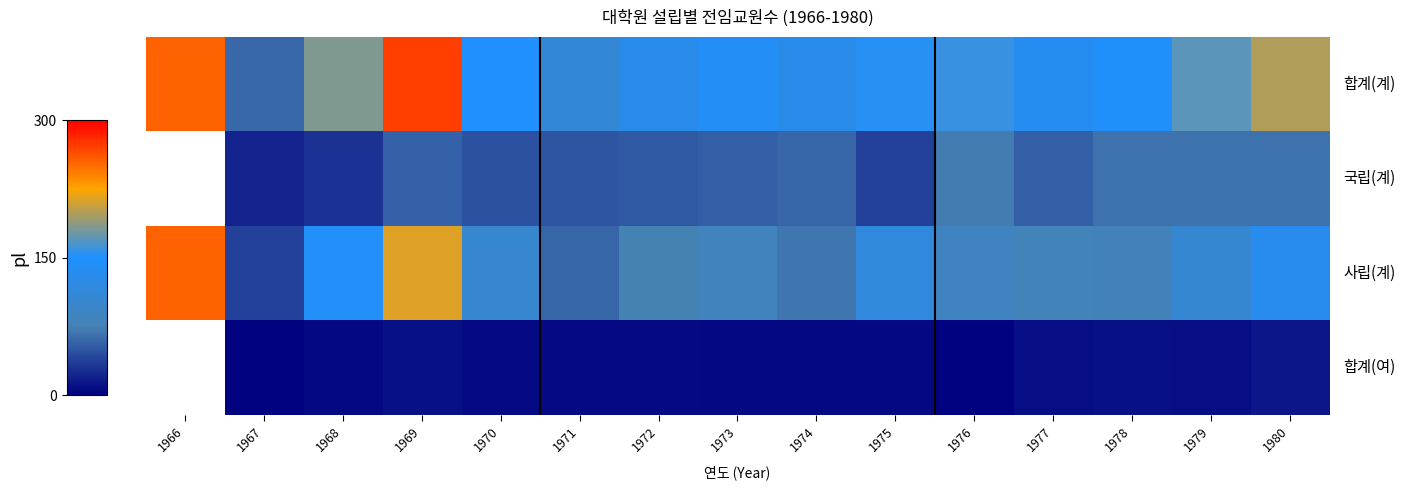

Is it true that 사립(계) equals 69.0 at 1974?

True